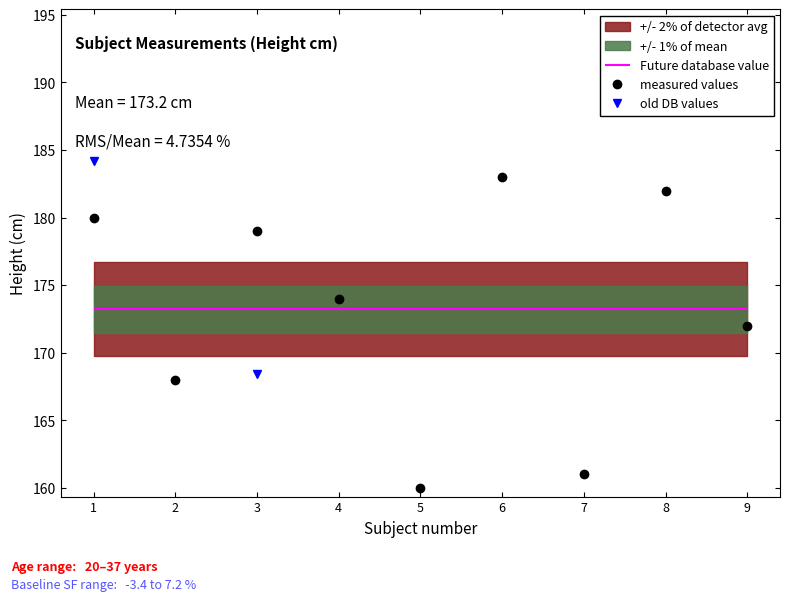

The measured values series shows 102.4 at 5. True or false?

False